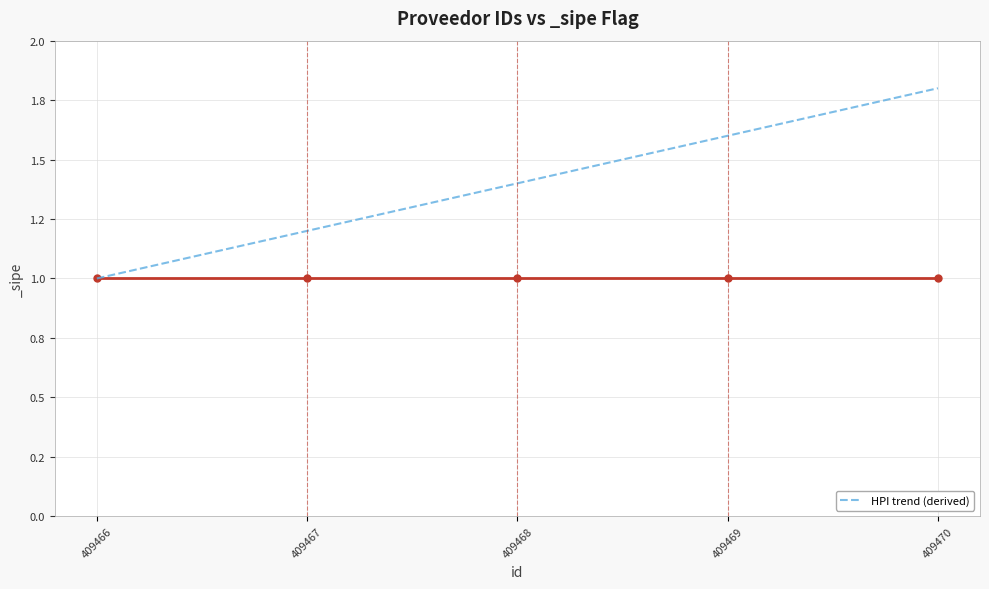

At which label is the value closest to 1?

409466